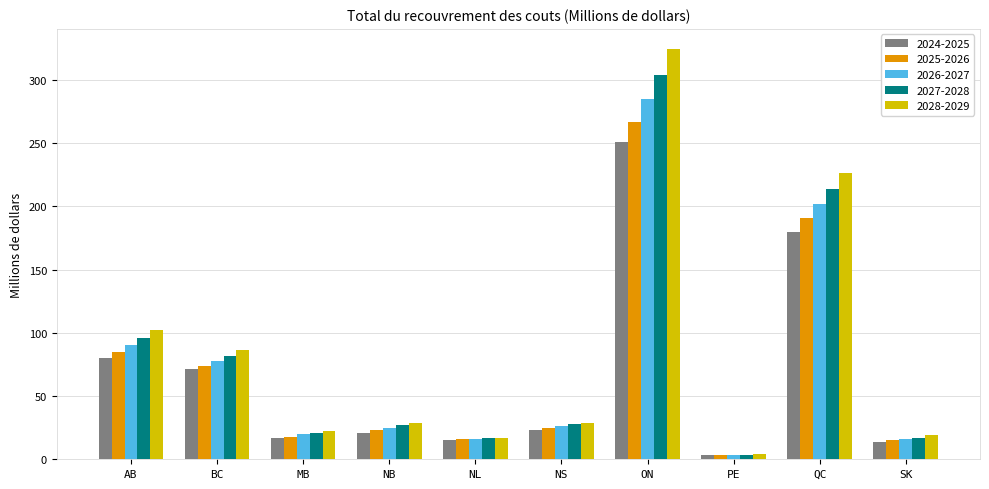

At which category is the sum across all series the highest?

ON